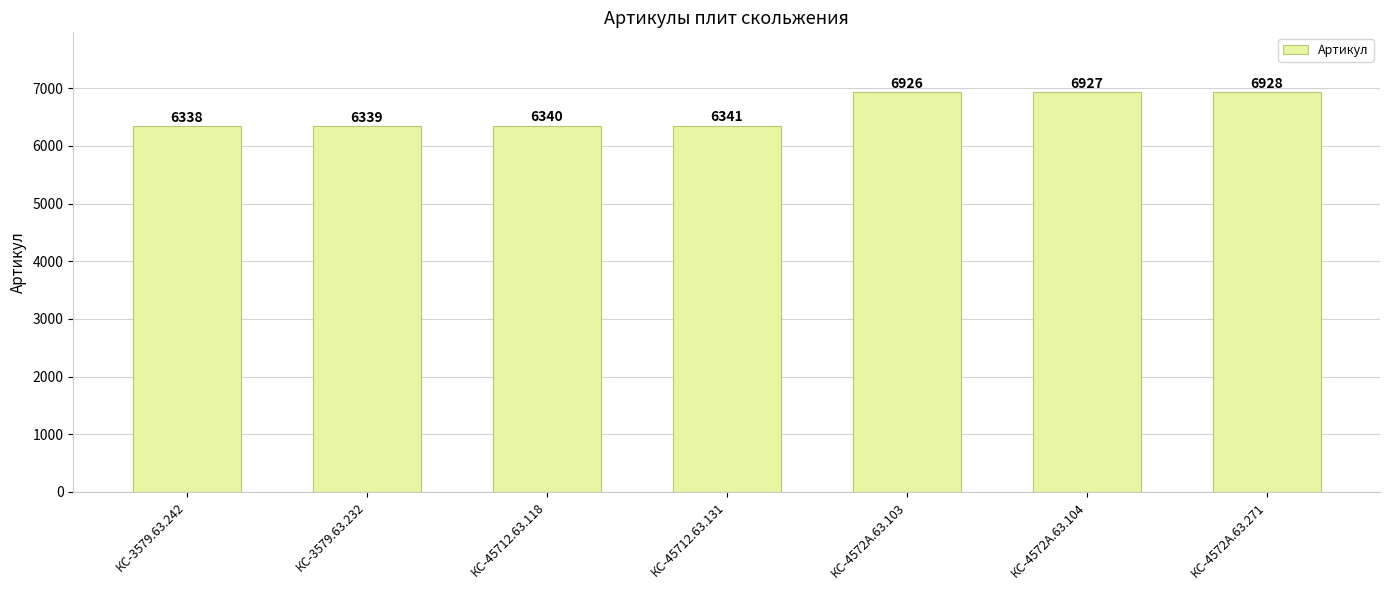

Reading left to right, what are all the values shown in this chart?

КС-3579.63.242=6338	КС-3579.63.232=6339	КС-45712.63.118=6340	КС-45712.63.131=6341	КС-4572А.63.103=6926	КС-4572А.63.104=6927	КС-4572А.63.271=6928